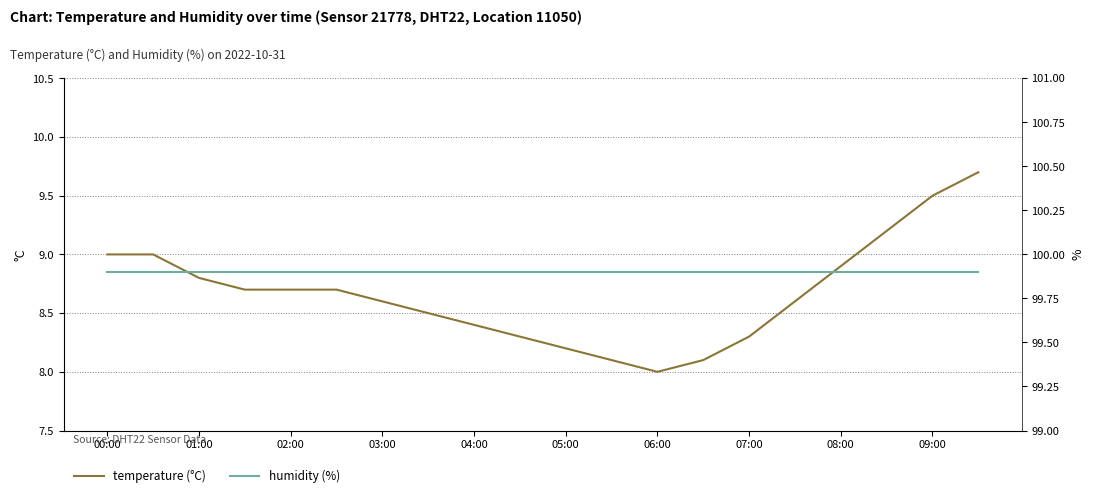

True or false: humidity (%) and temperature (°C) cross at least once.

False